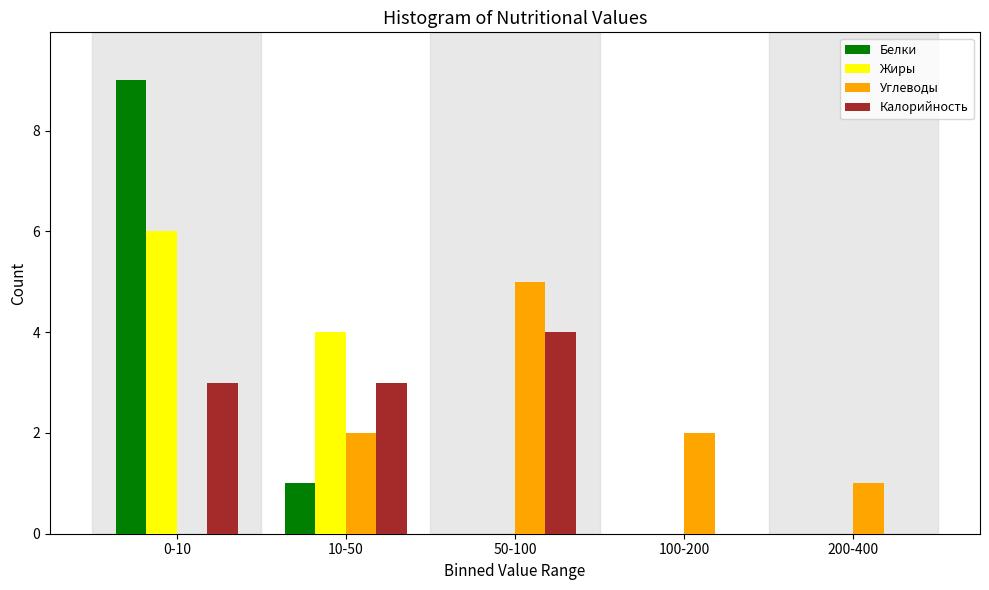

Reading right to left, what are all the values shown in this chart?

Белки: 200-400=0	100-200=0	50-100=0	10-50=1	0-10=9
Жиры: 200-400=0	100-200=0	50-100=0	10-50=4	0-10=6
Углеводы: 200-400=1	100-200=2	50-100=5	10-50=2	0-10=0
Калорийность: 200-400=0	100-200=0	50-100=4	10-50=3	0-10=3